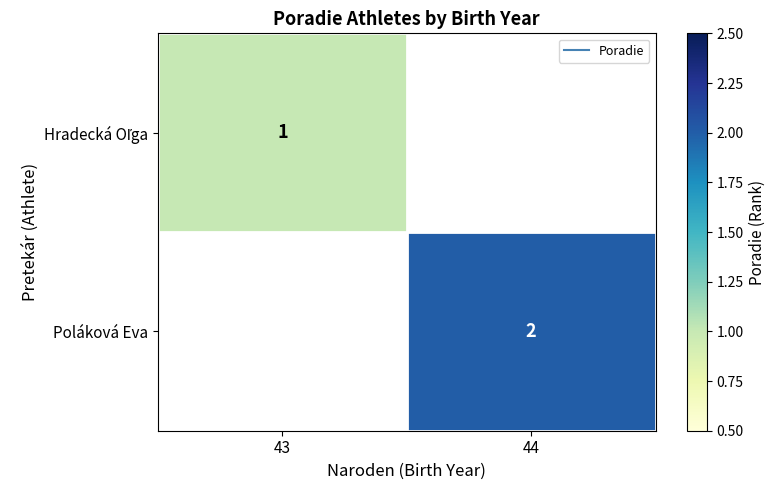

At which label is Hradecká Oľga closest to 1?

43